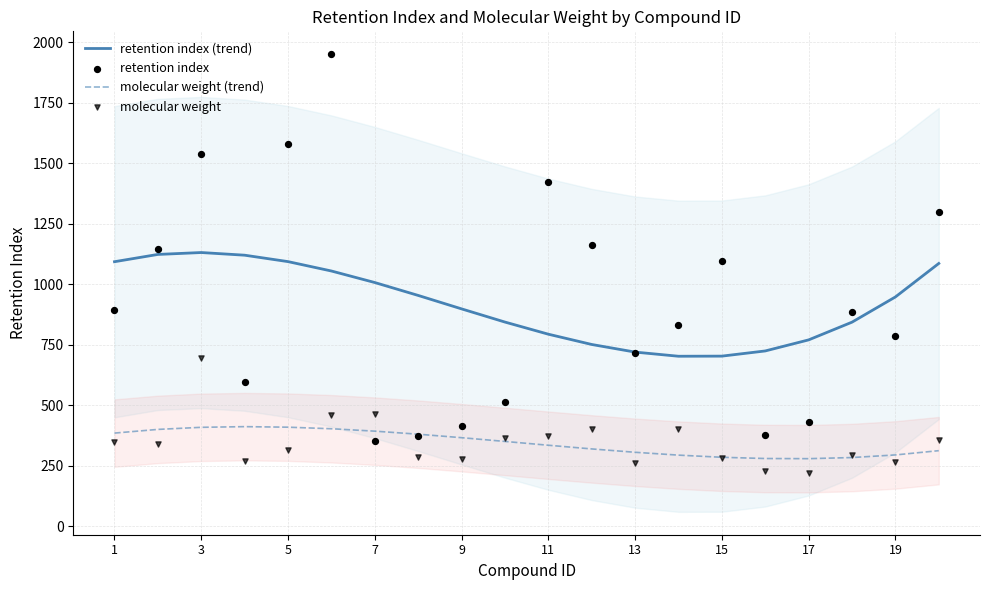

Which series reaches the maximum Y coordinate?

retention index